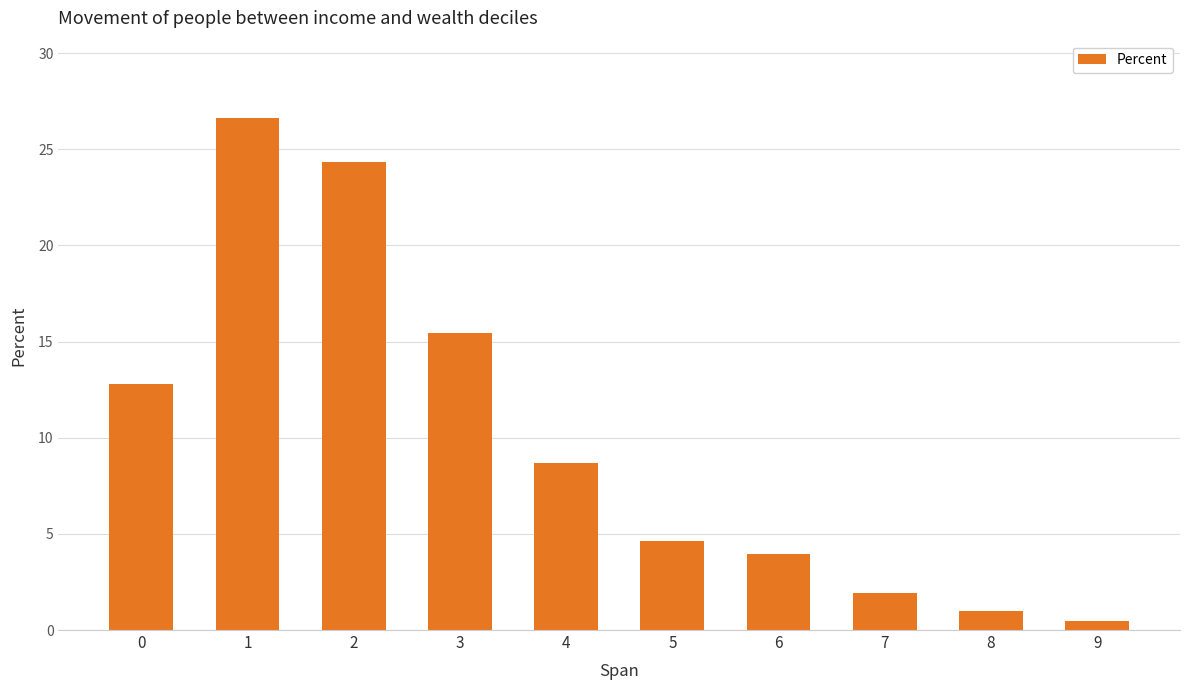

Count the number of data series in this chart.

1